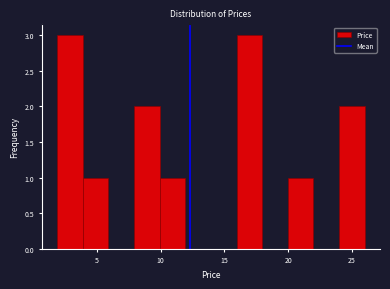

Reading left to right, transcribe this chart: for each bar, give the range it covers on the x-axis and its height. Neither the bar edges nor the heights are printed on the chart, so give them approximately, as read against the axes.

2 to 4: 3
4 to 6: 1
6 to 8: 0
8 to 10: 2
10 to 12: 1
12 to 14: 0
14 to 16: 0
16 to 18: 3
18 to 20: 0
20 to 22: 1
22 to 24: 0
24 to 26: 2